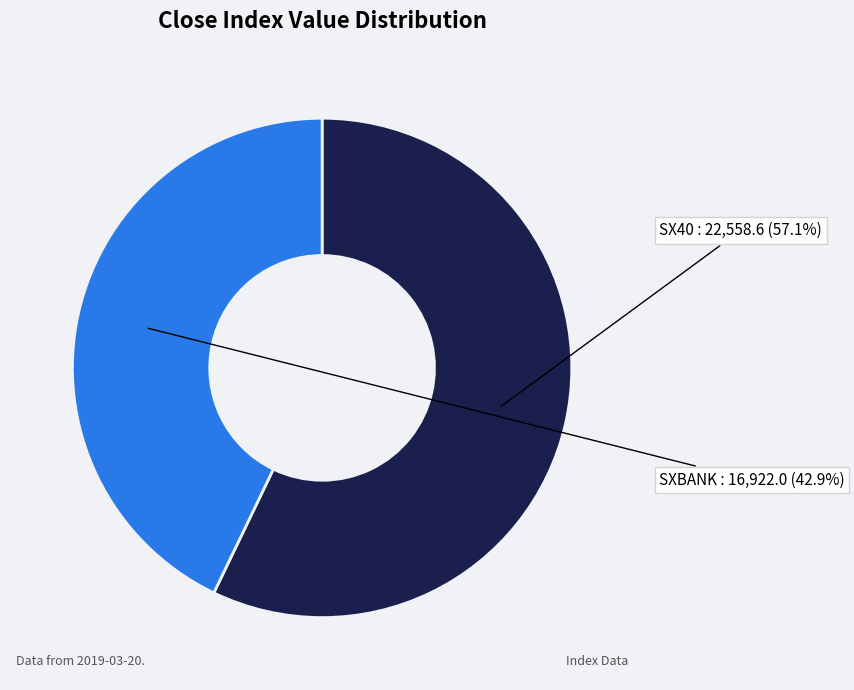

Combined, do SXBANK and SX40 account for over 50%?

Yes